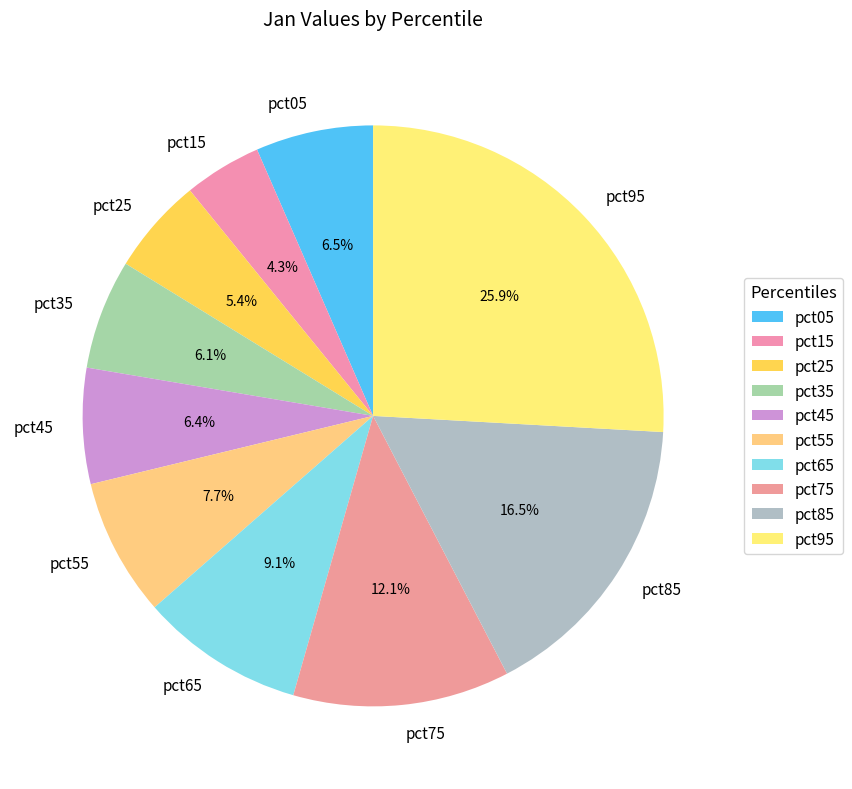

Is there any slice that represents more than half of the pie?

No